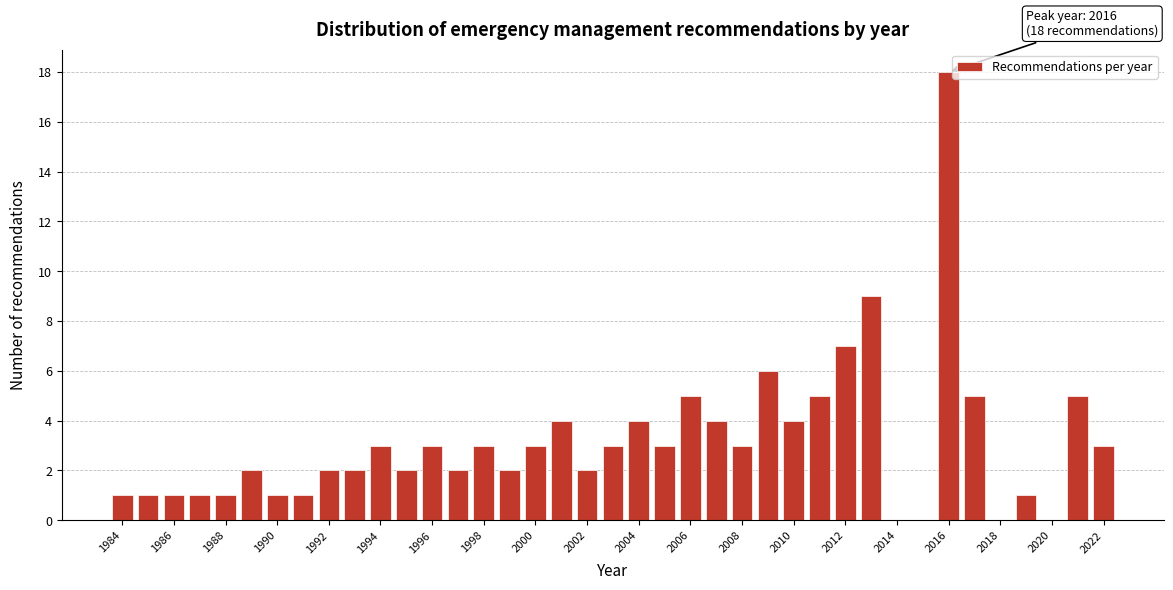

Over which range of the x-axis is the bar tallest?

2015.5 to 2016.5